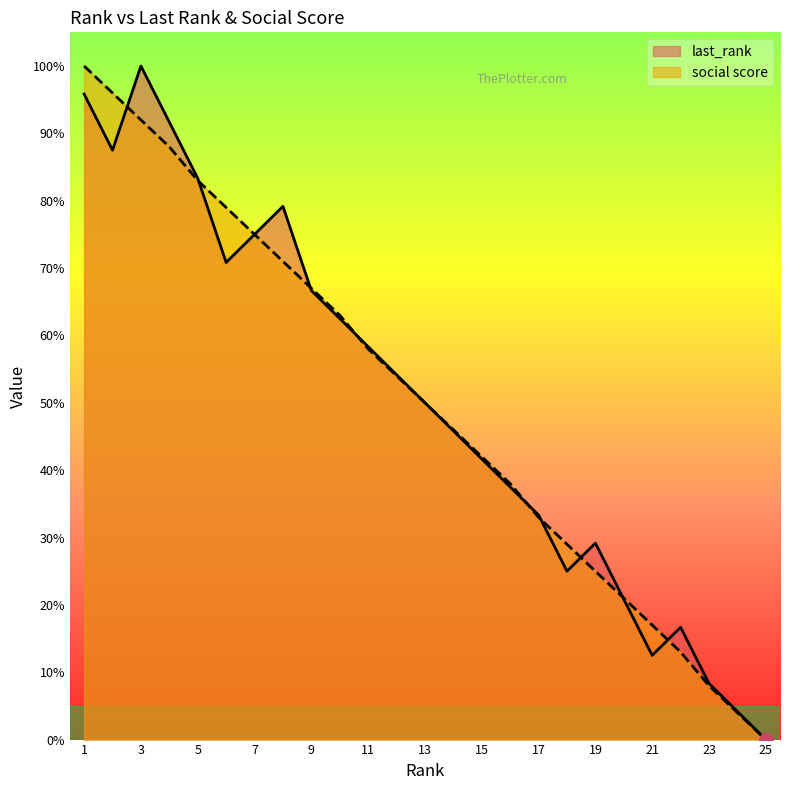

Between 9 and 10, which series saw the biggest shift?

last_rank